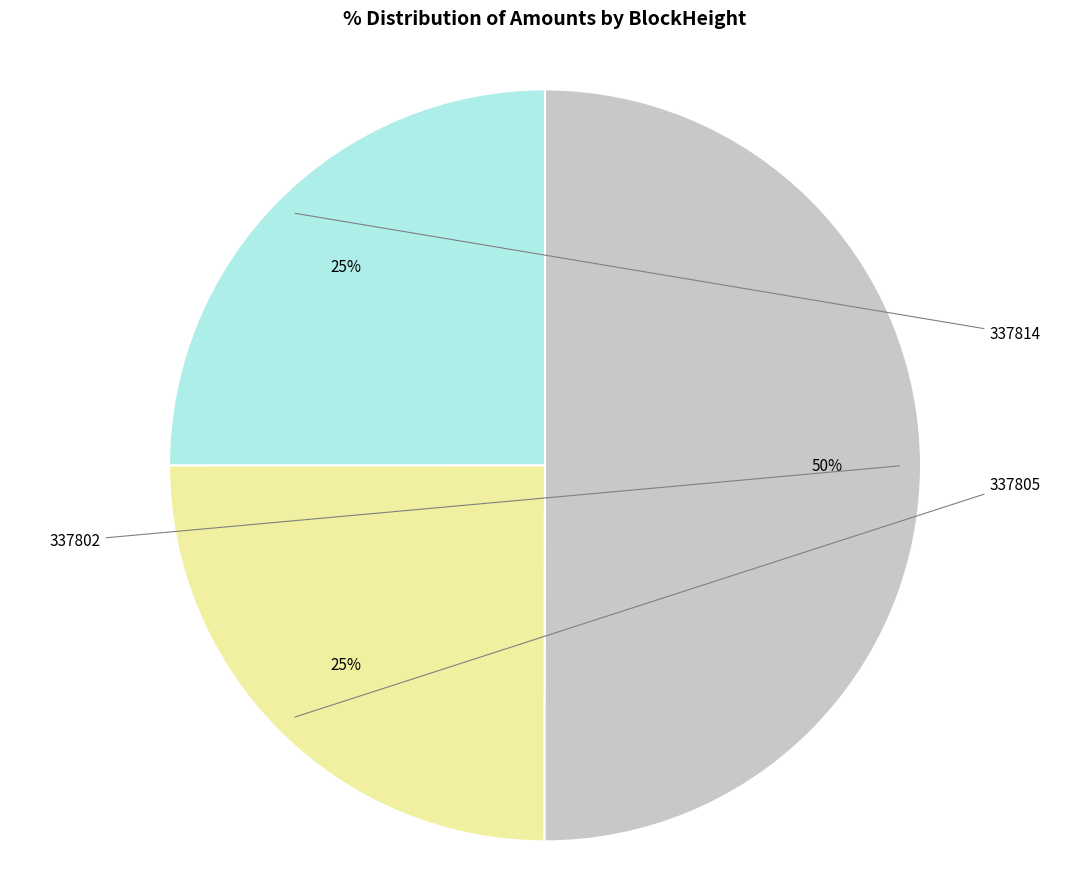

To the nearest percent, what portion does 337805 represent?

25%